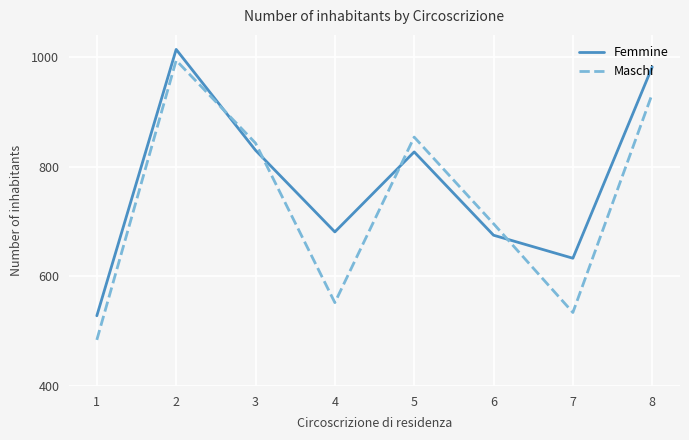

Rank the series at 3 from highest to lowest value.

Maschi, Femmine